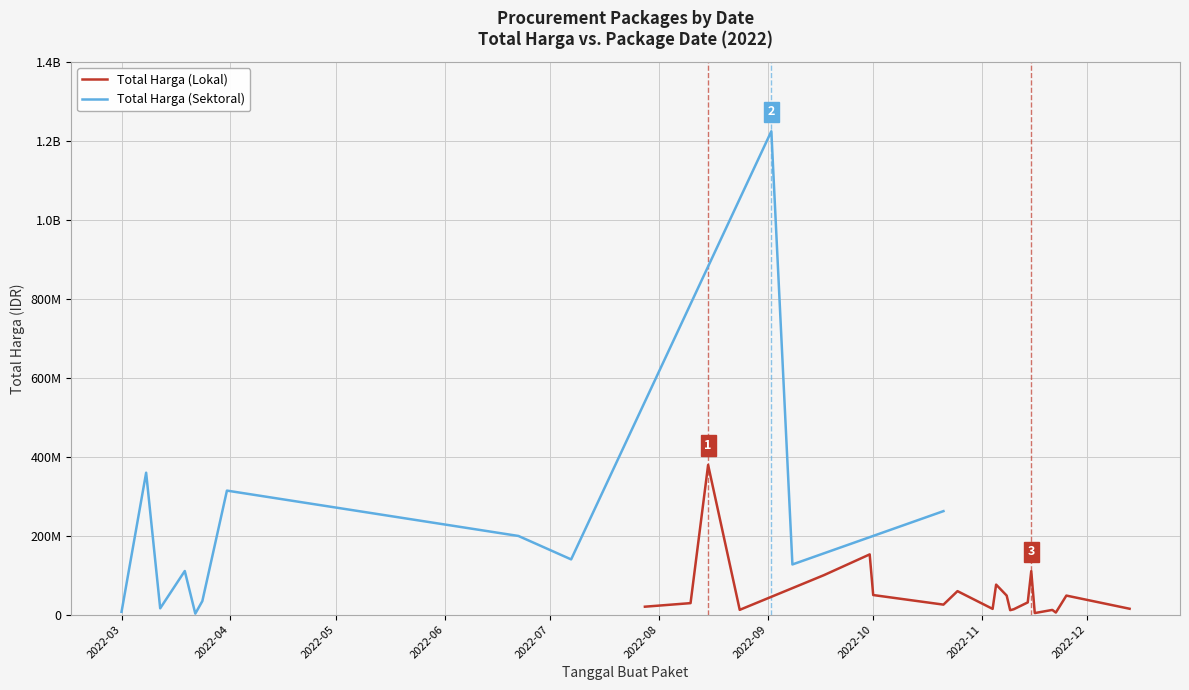

What is the difference between the maximum and minimum values in the Total Harga per Month (Lokal) series?

375250000